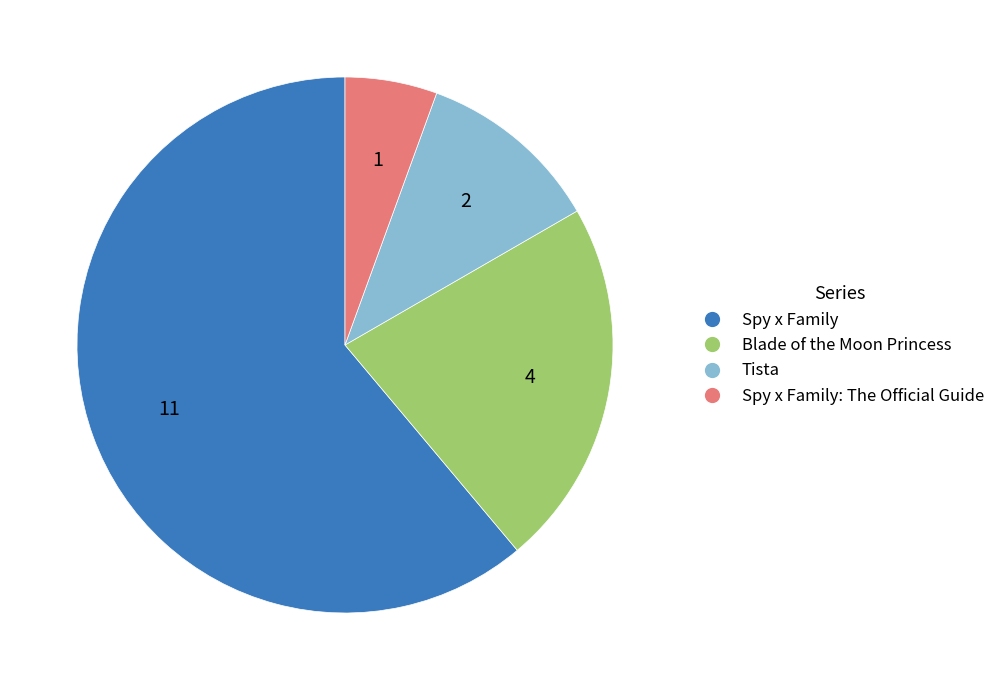

Is there any slice that represents more than half of the pie?

Yes